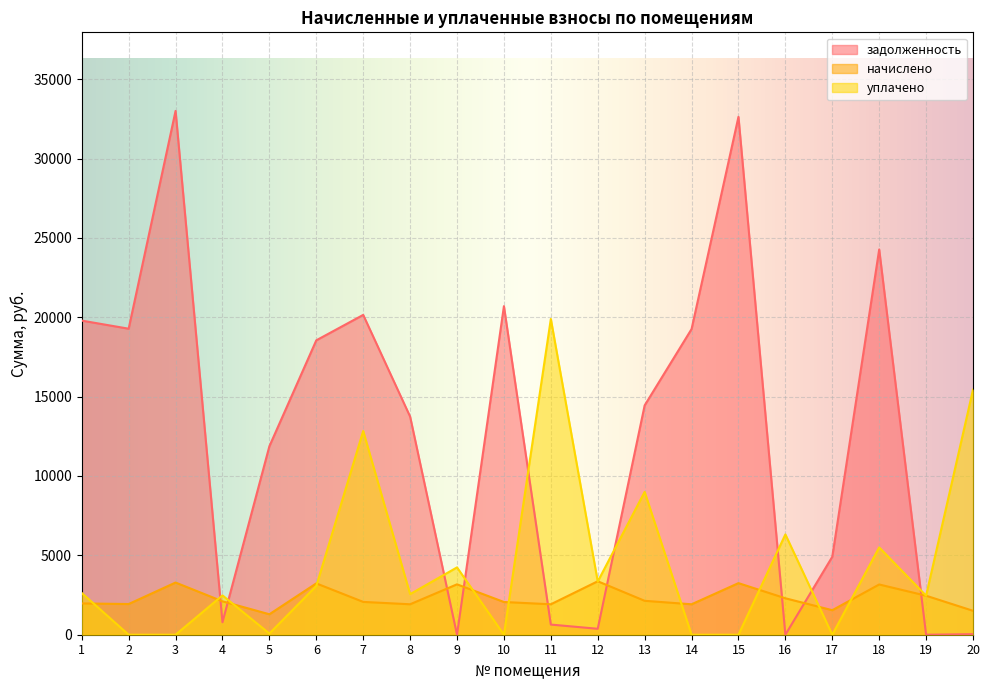

Between 11 and 16, which is larger?

11